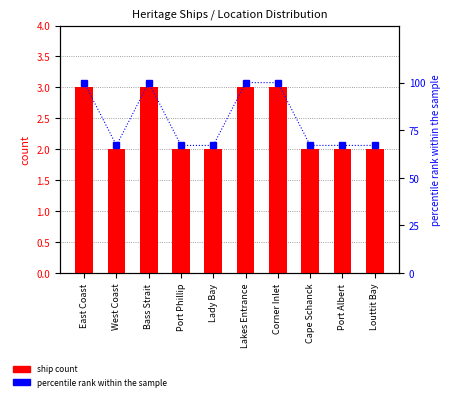

Which series changed the most between Lady Bay and Port Albert?

ship count